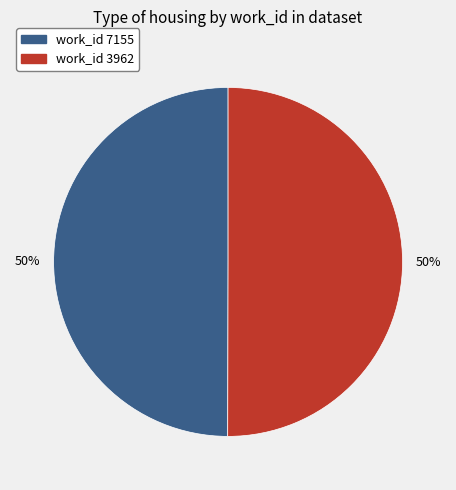

To the nearest percent, what is the average slice percentage?

50%